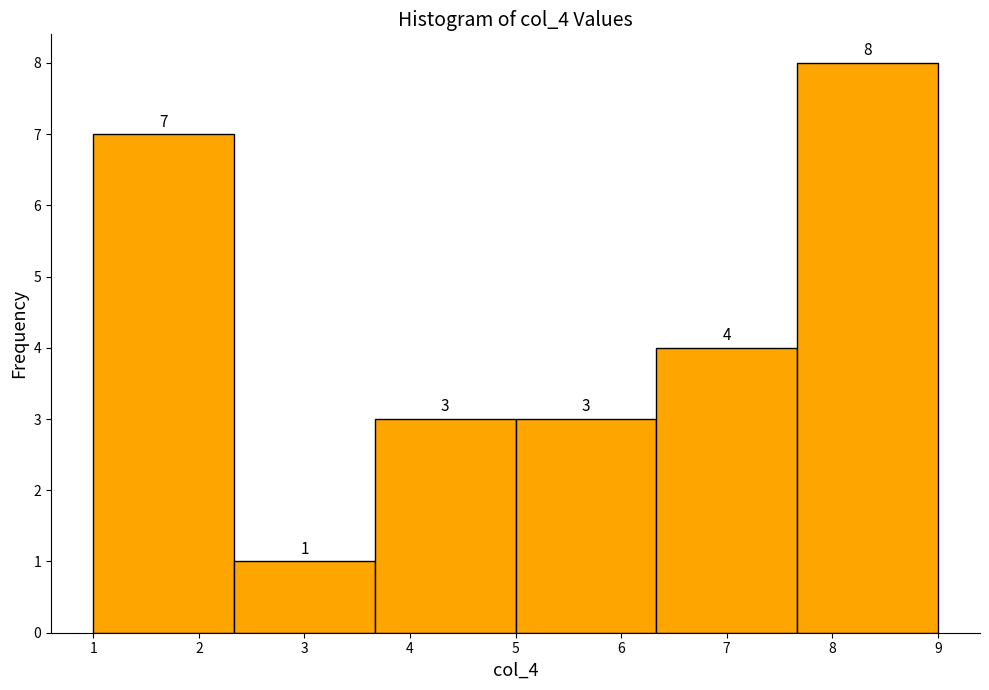

Reading left to right, transcribe this chart: for each bar, give the range it covers on the x-axis and its height. The bar edges are not printed on the chart, so give them approximately, as read against the axis.

1.0 to 2.3: 7
2.3 to 3.7: 1
3.7 to 5.0: 3
5.0 to 6.3: 3
6.3 to 7.7: 4
7.7 to 9.0: 8